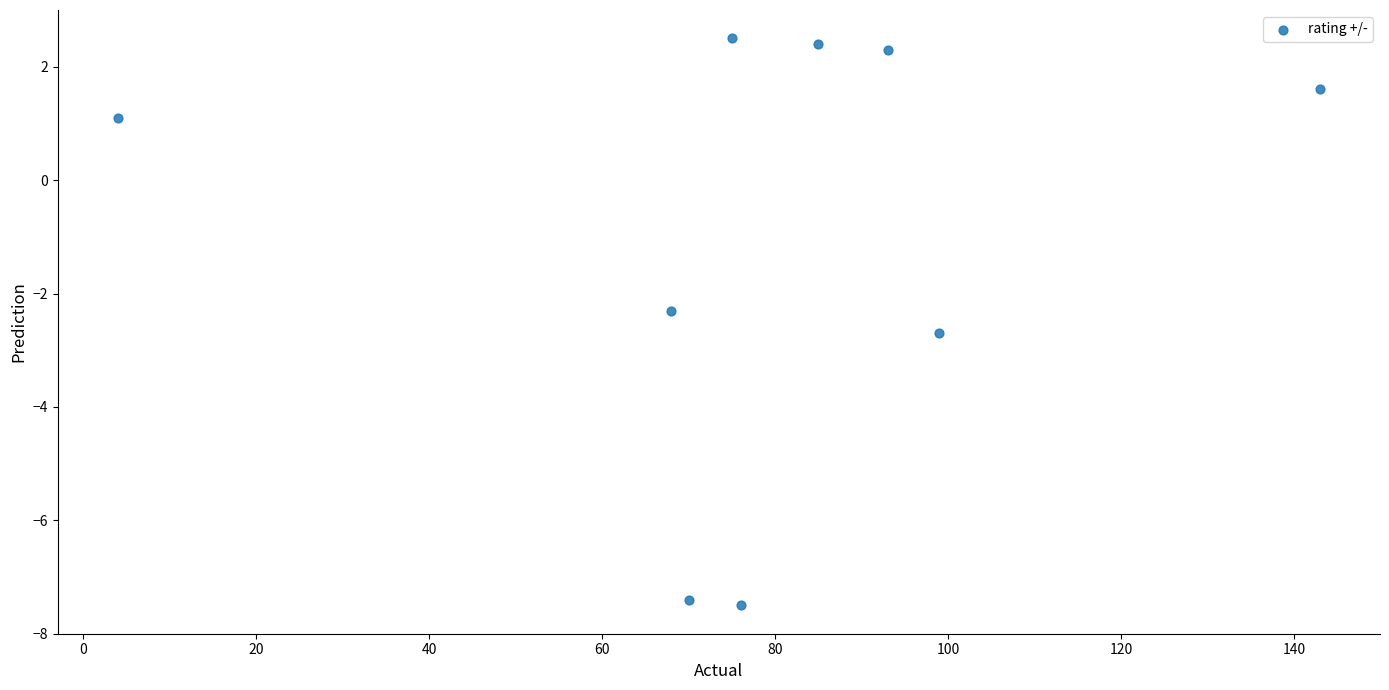

What is the range of X values (max minus min)?

139.0